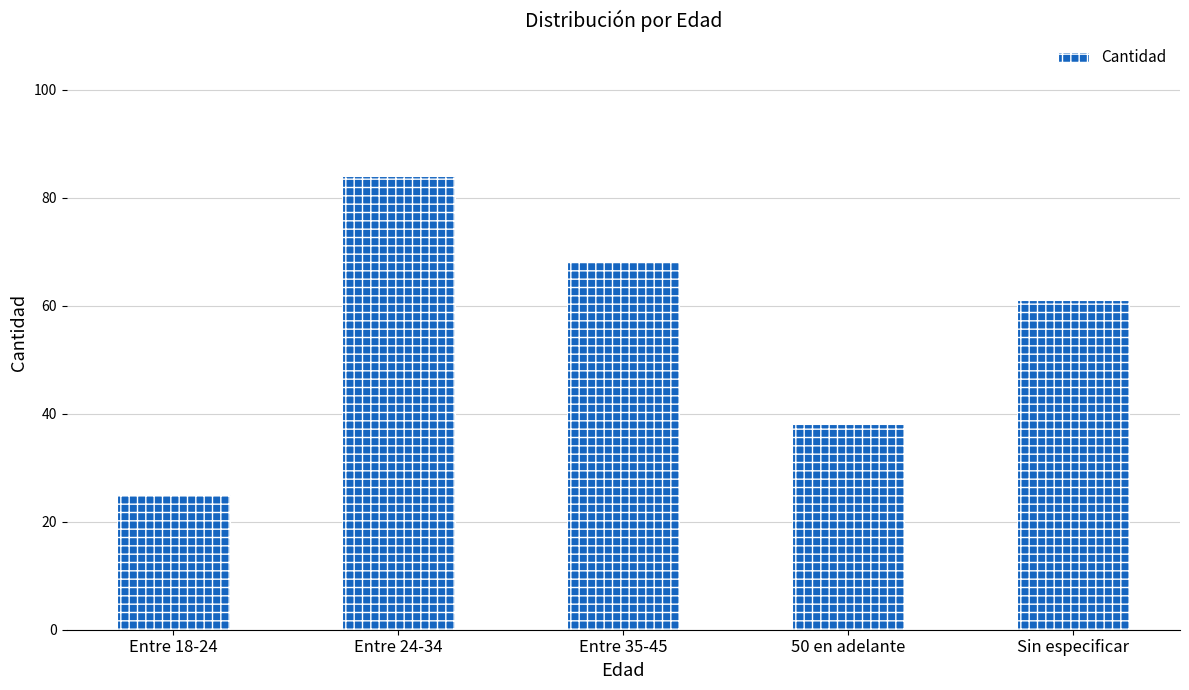

Rank the categories by value from highest to lowest.

Entre 24-34, Entre 35-45, Sin especificar, 50 en adelante, Entre 18-24